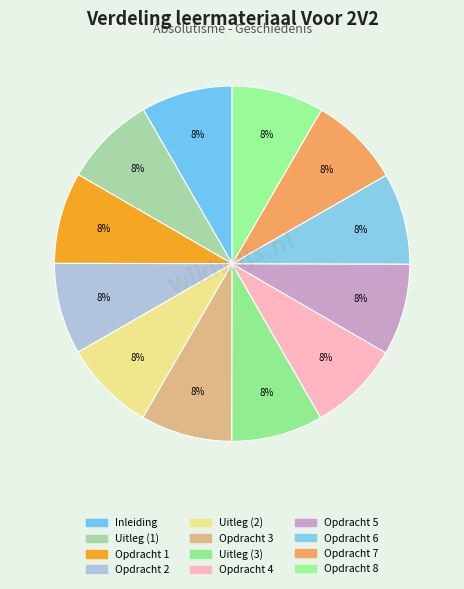

To the nearest percent, what is the average slice percentage?

8%